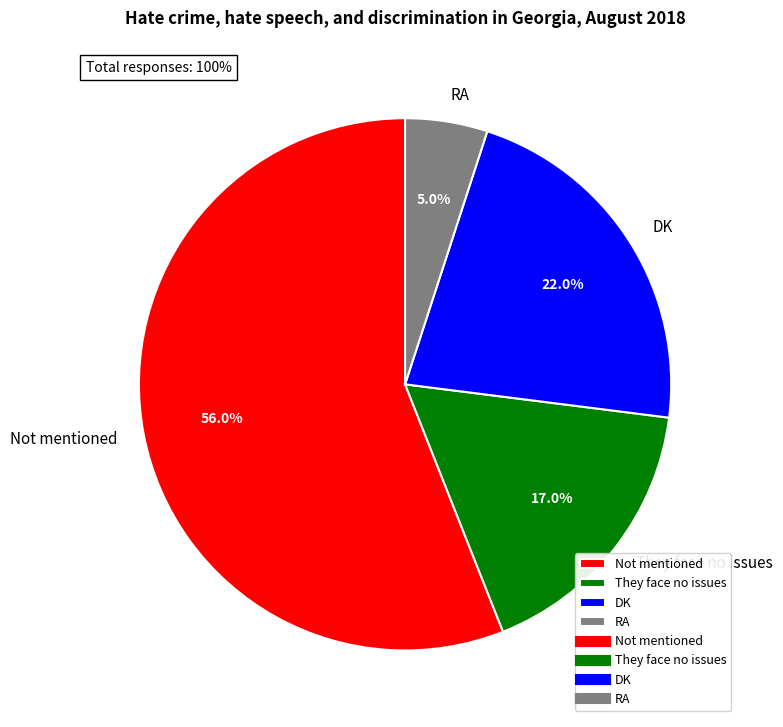

The RA slice represents 15% of the pie. True or false?

False